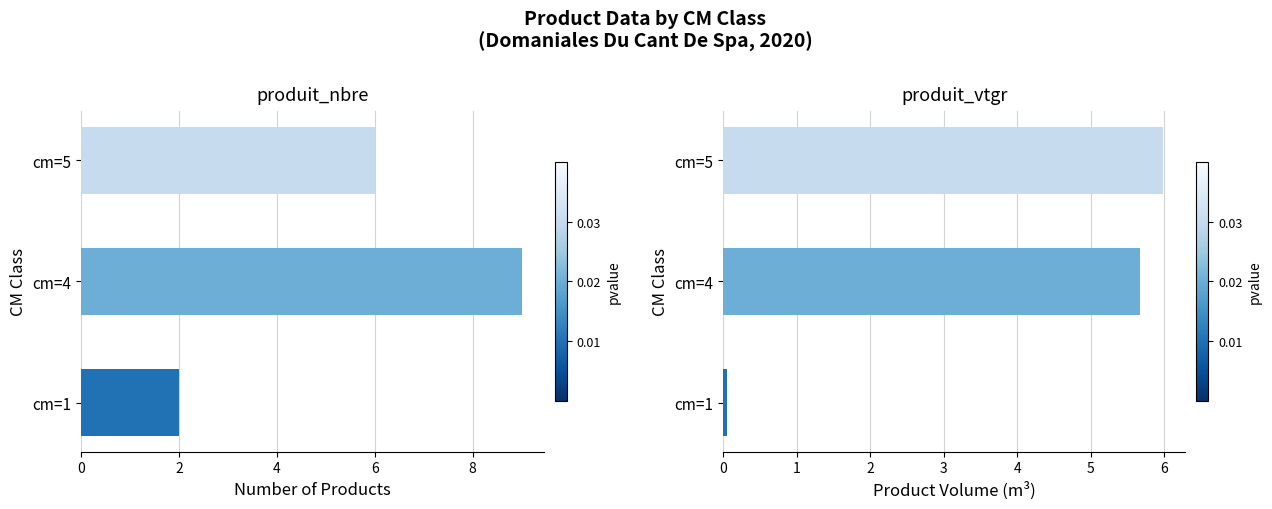

What is the value of the produit_vtgr bar at the 1st from the left?

0.1